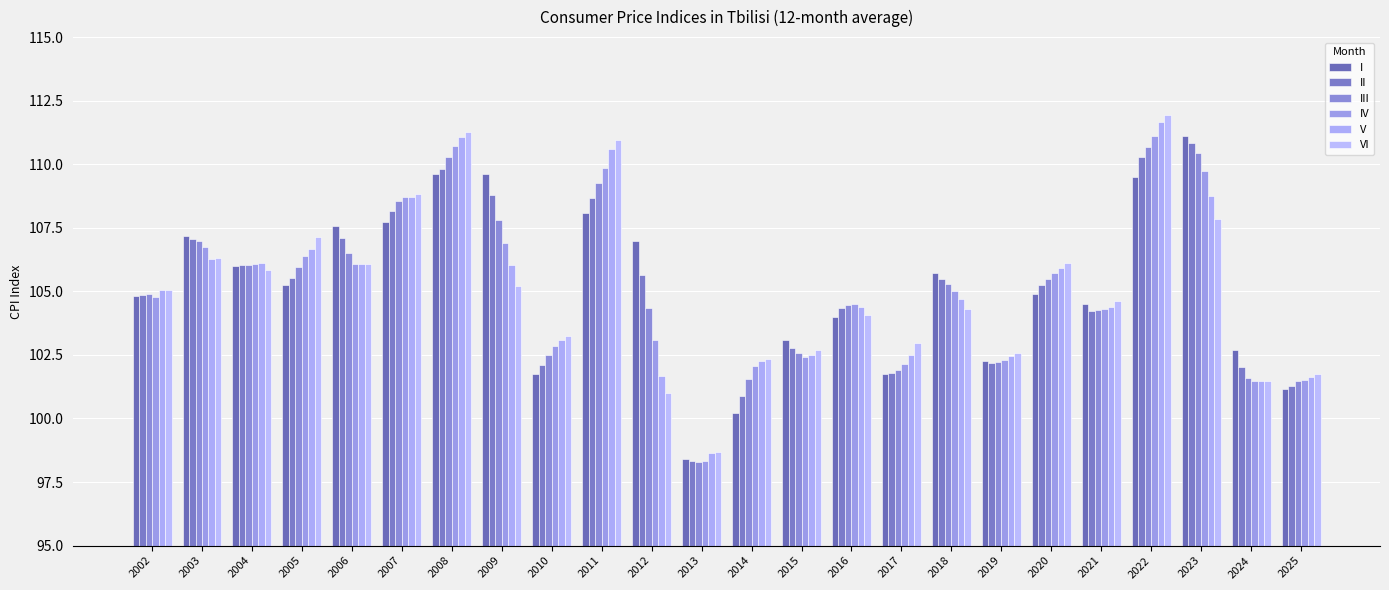

What is the average value of the VI series?

105.1